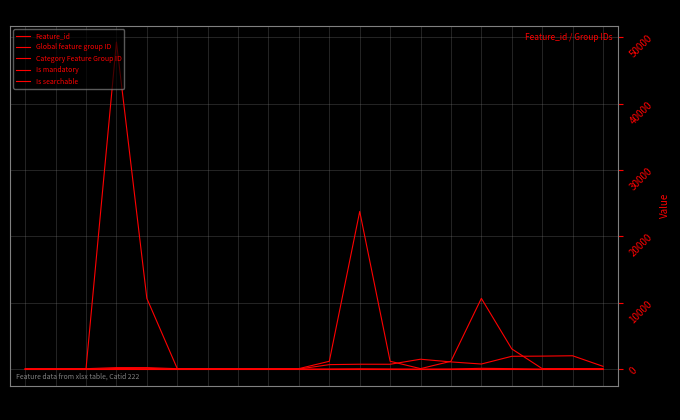

The Is mandatory series shows -1 at R7. True or false?

False